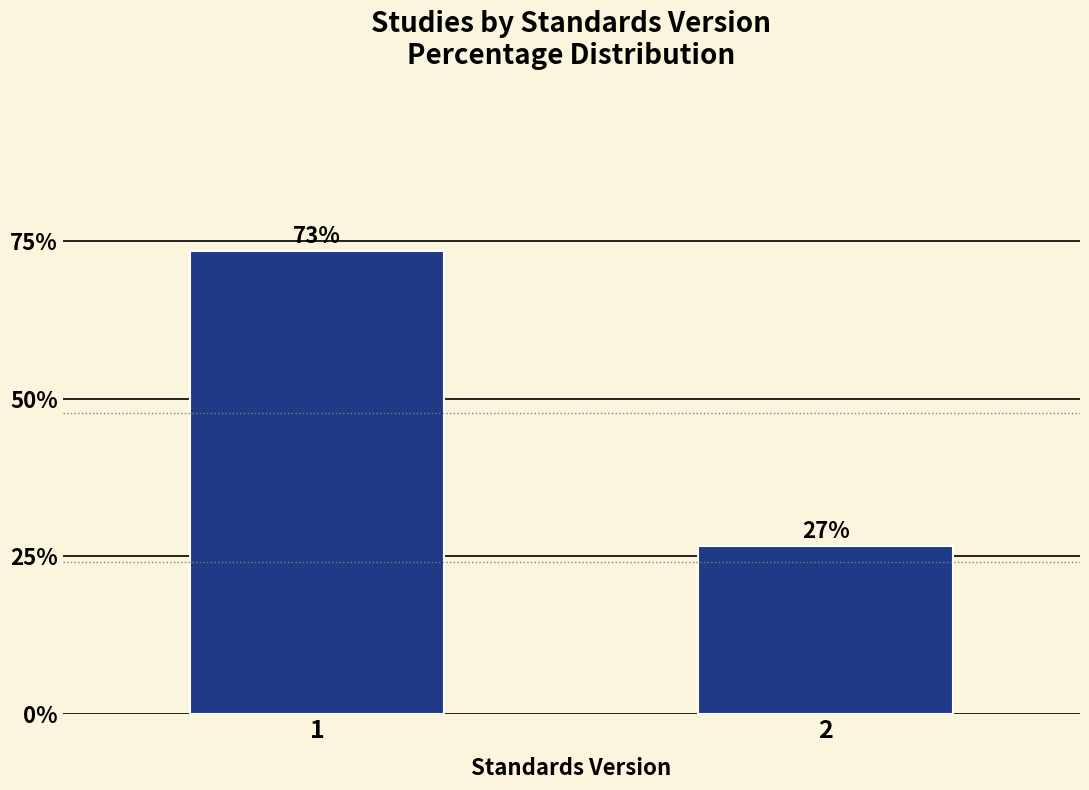

List the labels in order of value, largest first.

1, 2